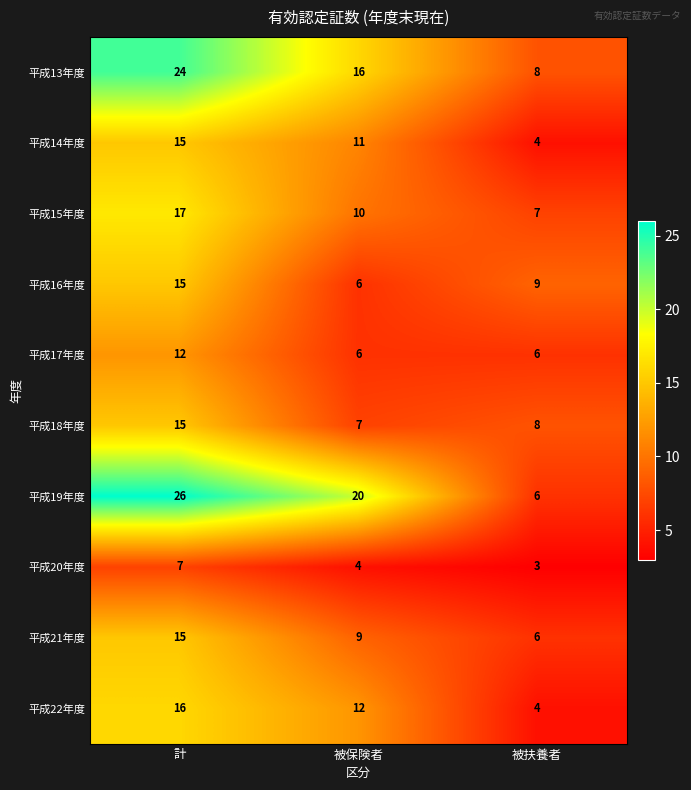

Rank the categories by 平成22年度 value from lowest to highest.

被扶養者, 被保険者, 計